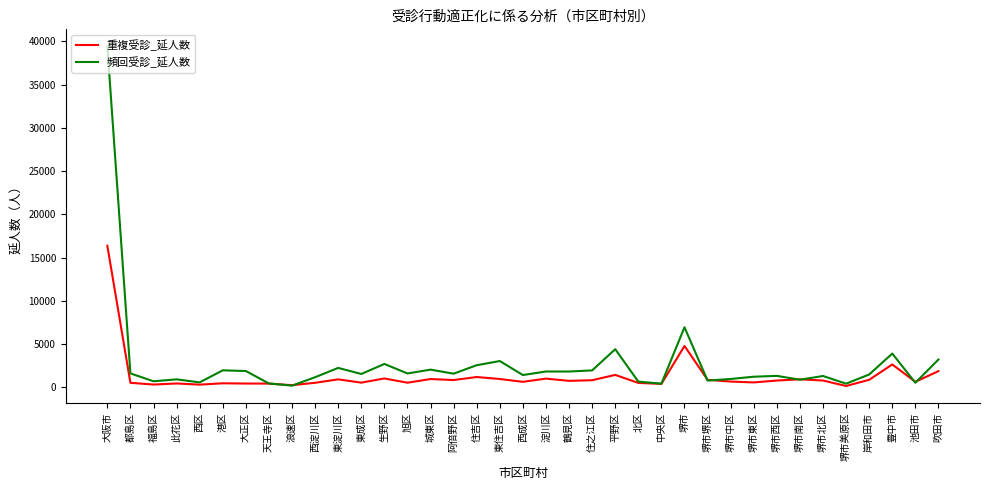

True or false: 重複受診_延人数 has more than 0 points higher than both neighbors.

True